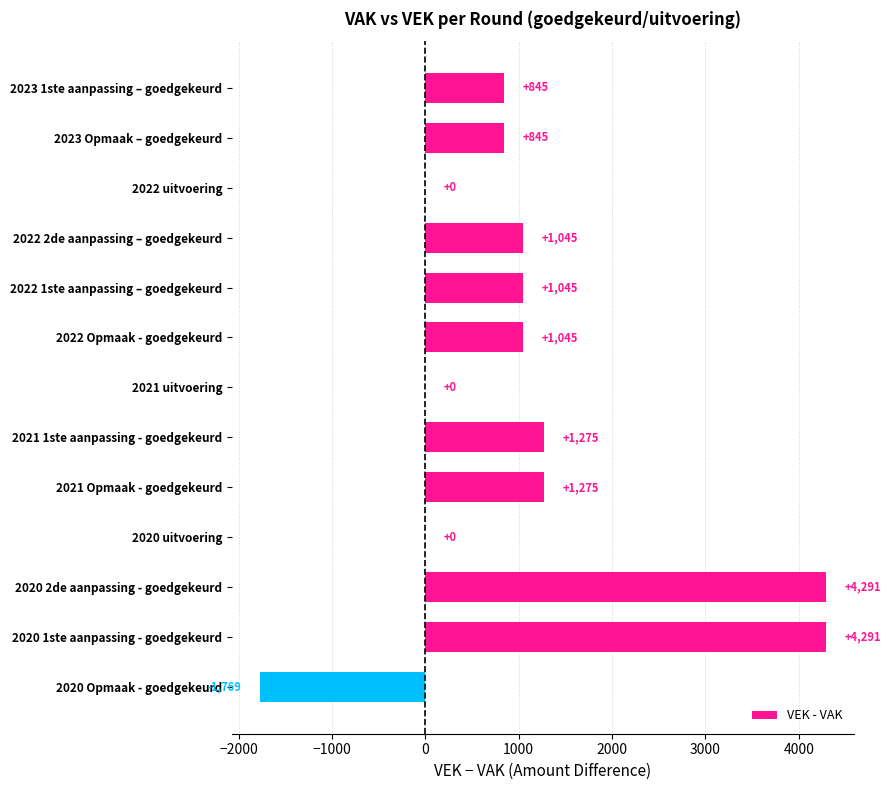

What is the change in value from 2021 Opmaak - goedgekeurd to 2020 1ste aanpassing - goedgekeurd?

+3016